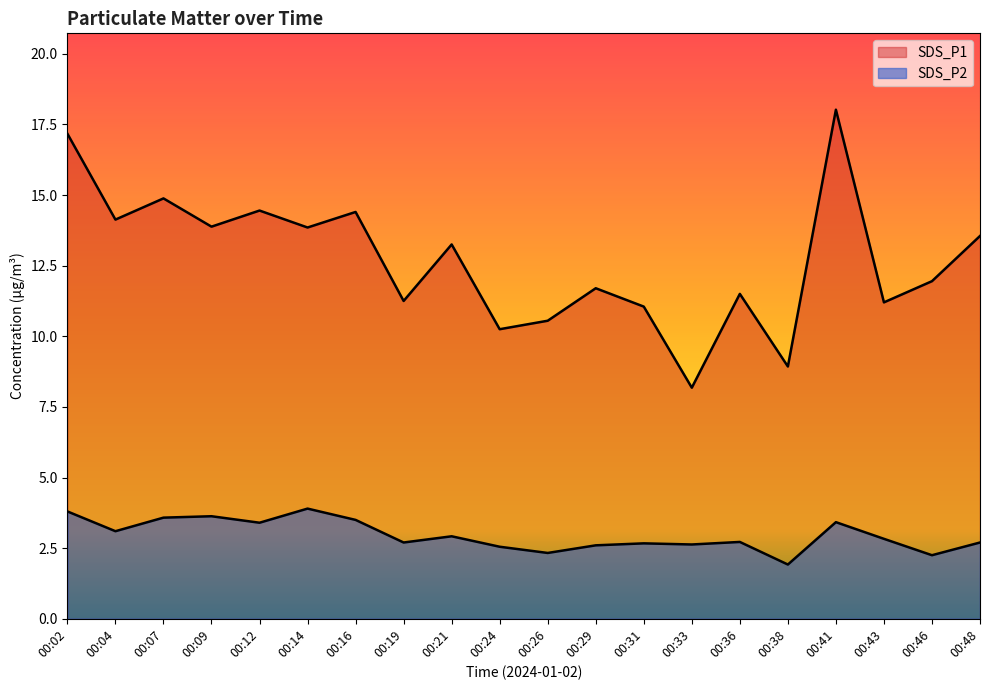

At which label is SDS_P1 closest to 13?

00:21